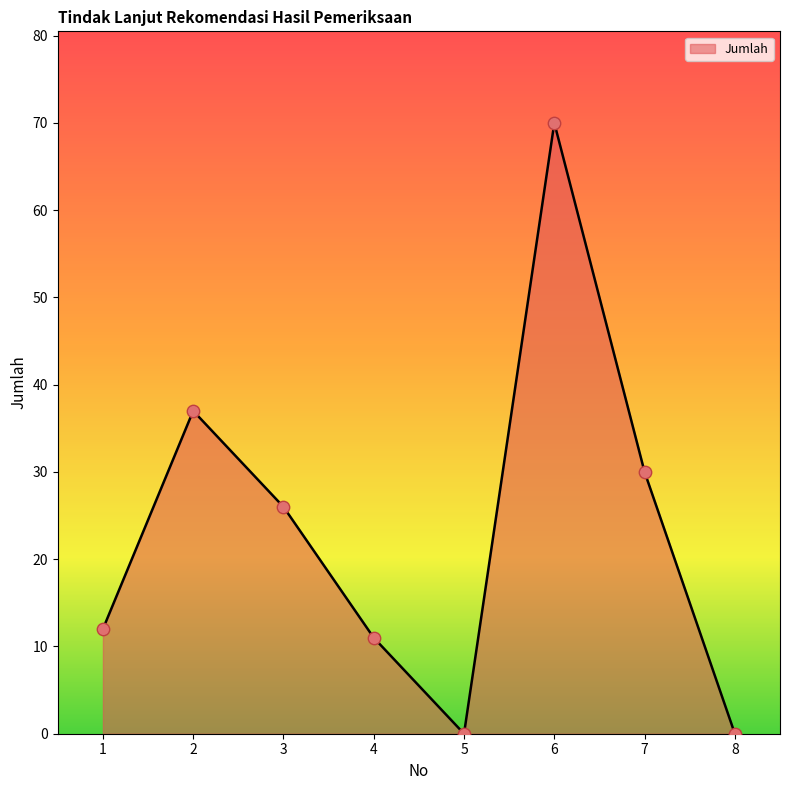

Between 7 and 6, which is larger?

6